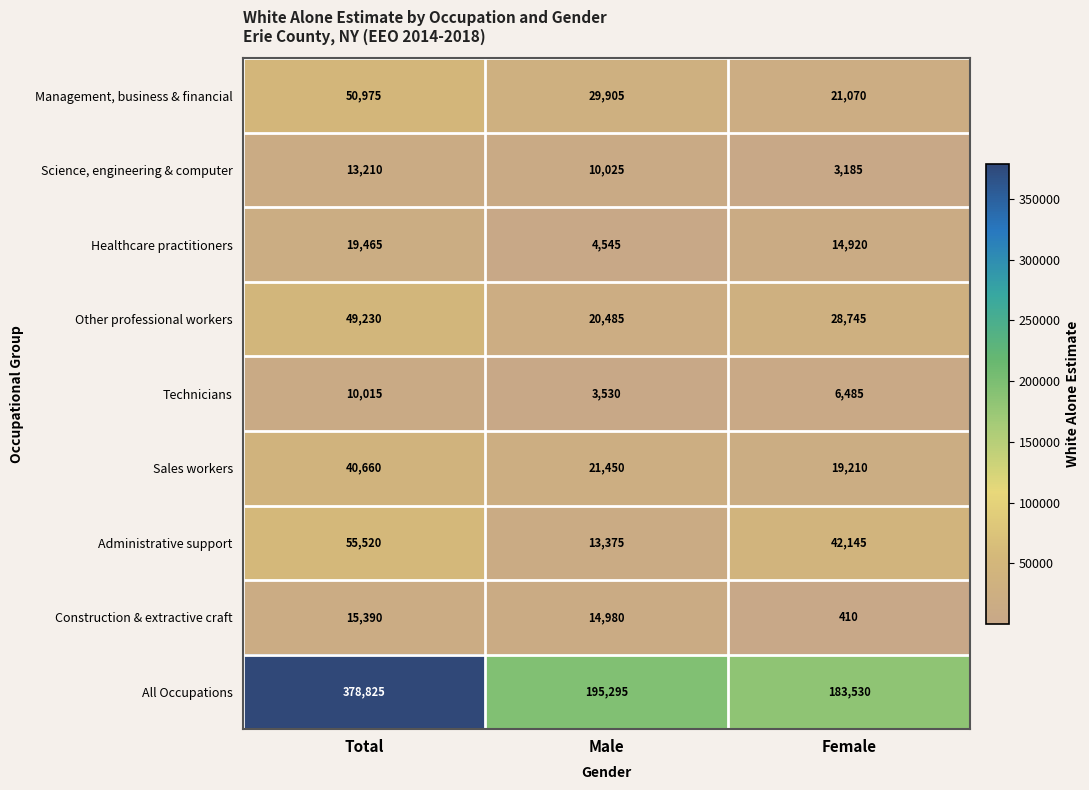

Count the number of data series in this chart.

9